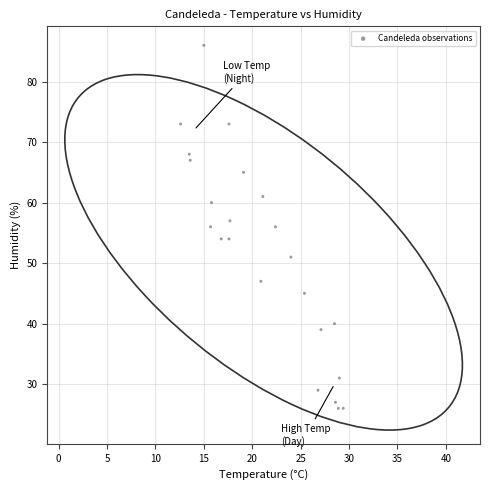

What is the range of Y values (max minus min)?

60